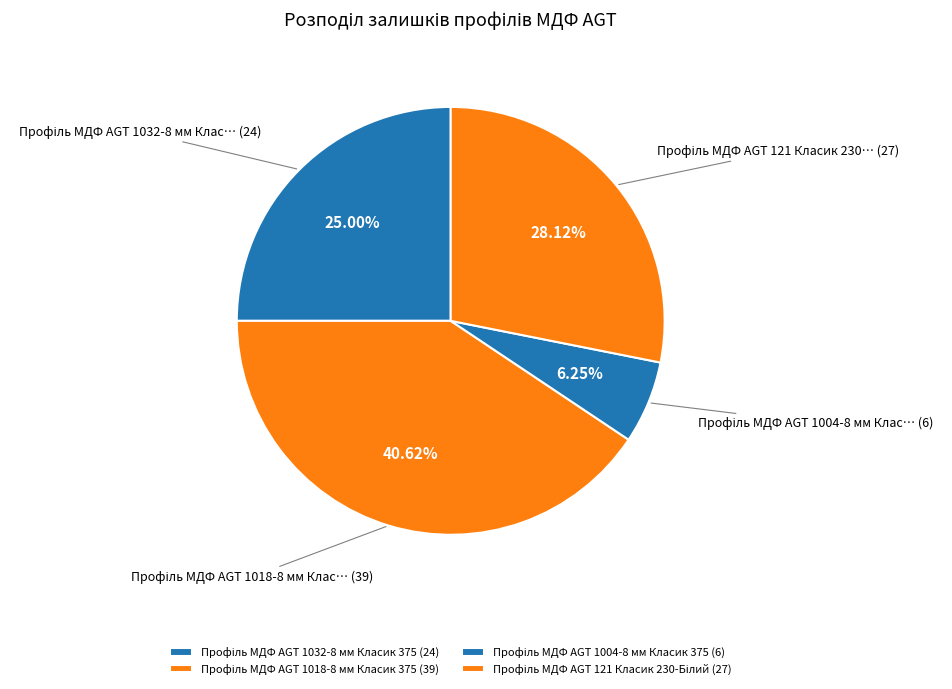

The Профіль МДФ AGT 1018-8 мм Класик 375 slice represents 54% of the pie. True or false?

False